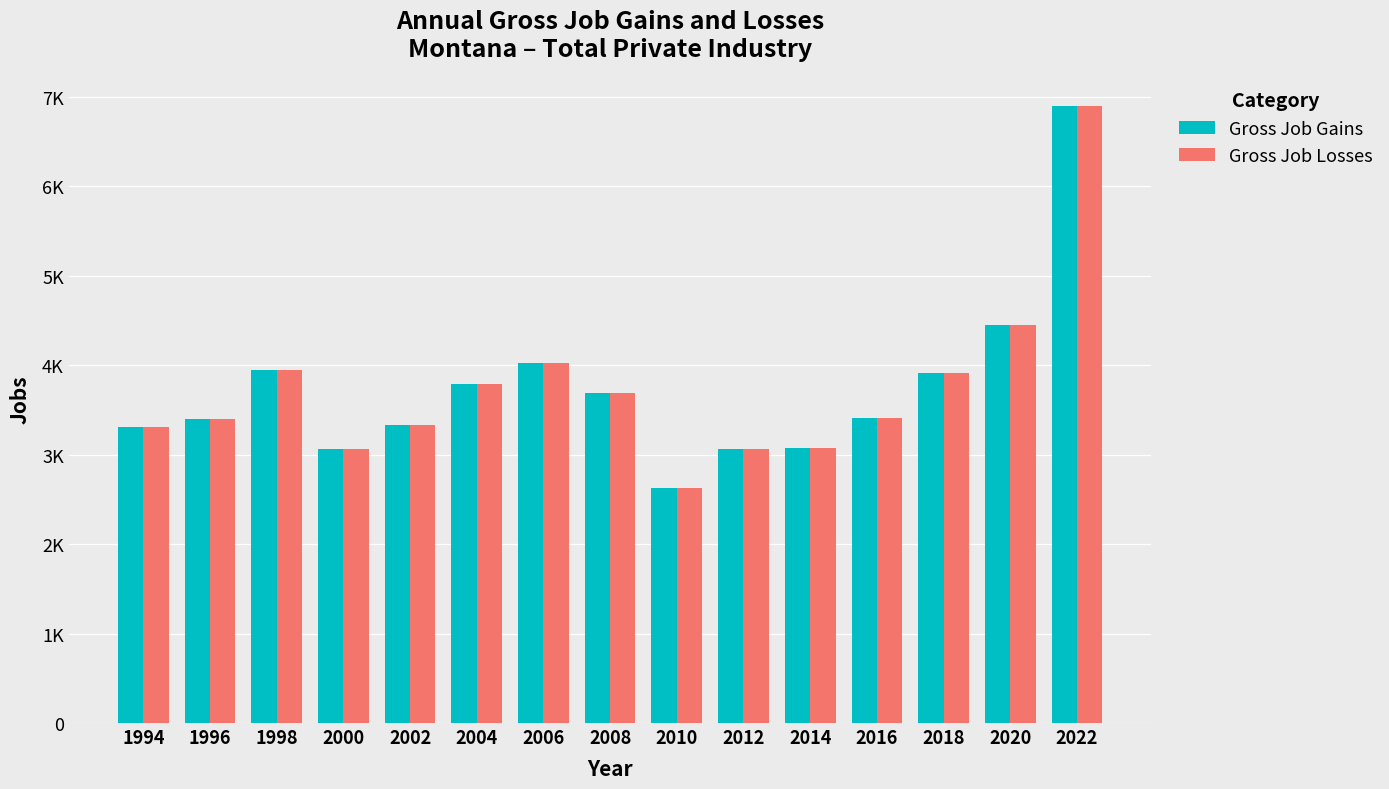

What are all the series names shown in the legend?

Gross Job Gains, Gross Job Losses